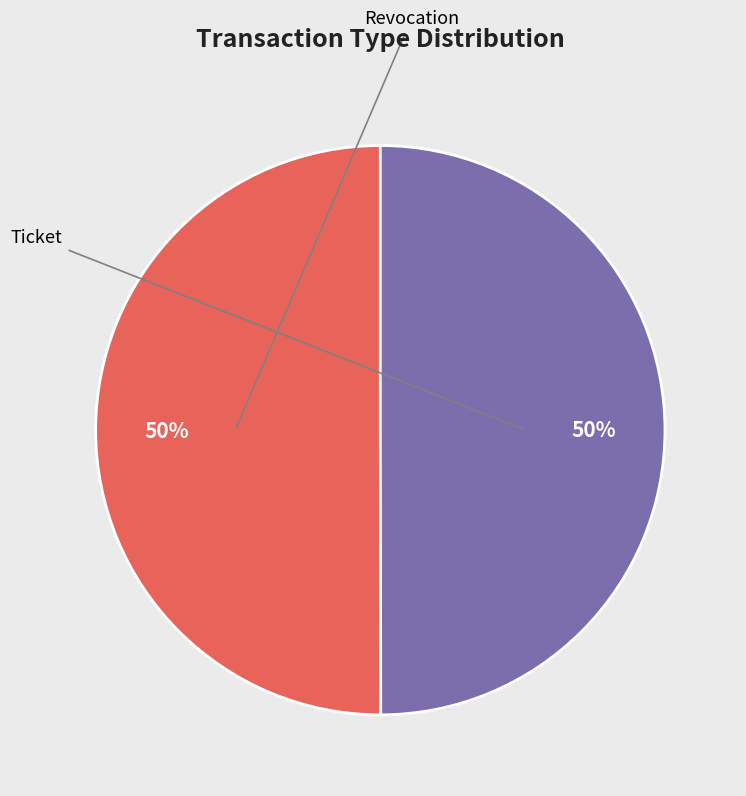

Count the number of slices in the pie.

2